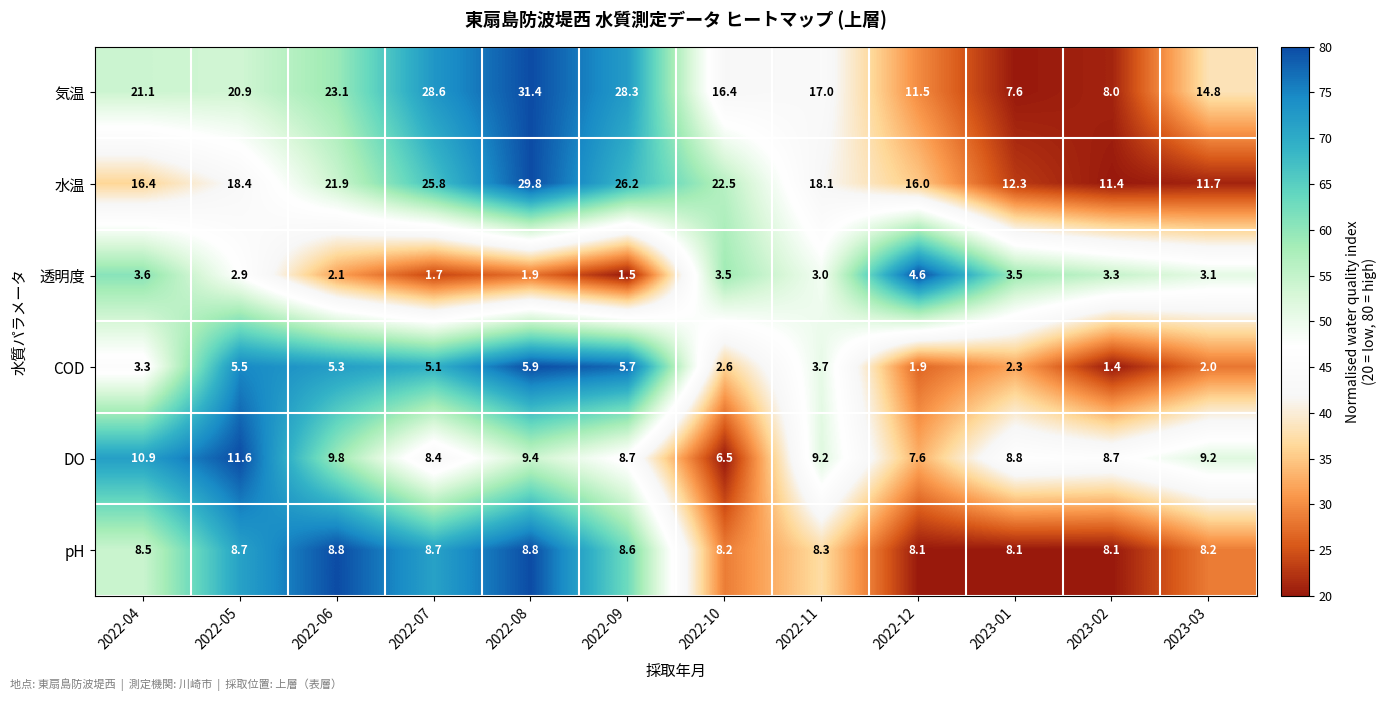

Where does the 気温 series first go above 20?

2022-04